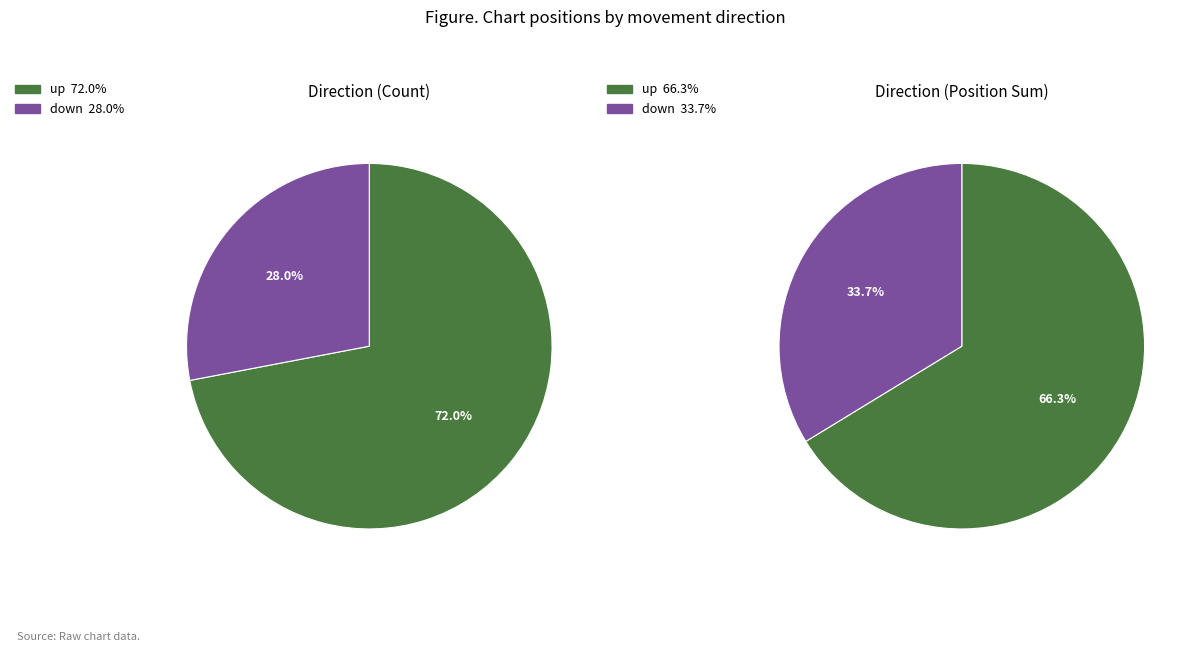

Which has a higher value, down or up?

up